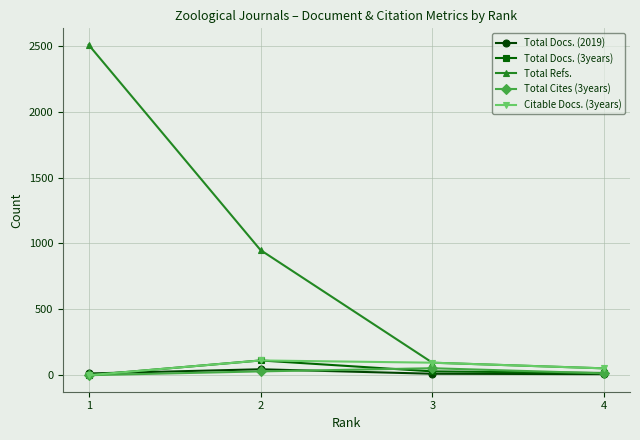

Is it true that Total Docs. (2019) equals 11 at 3?

True